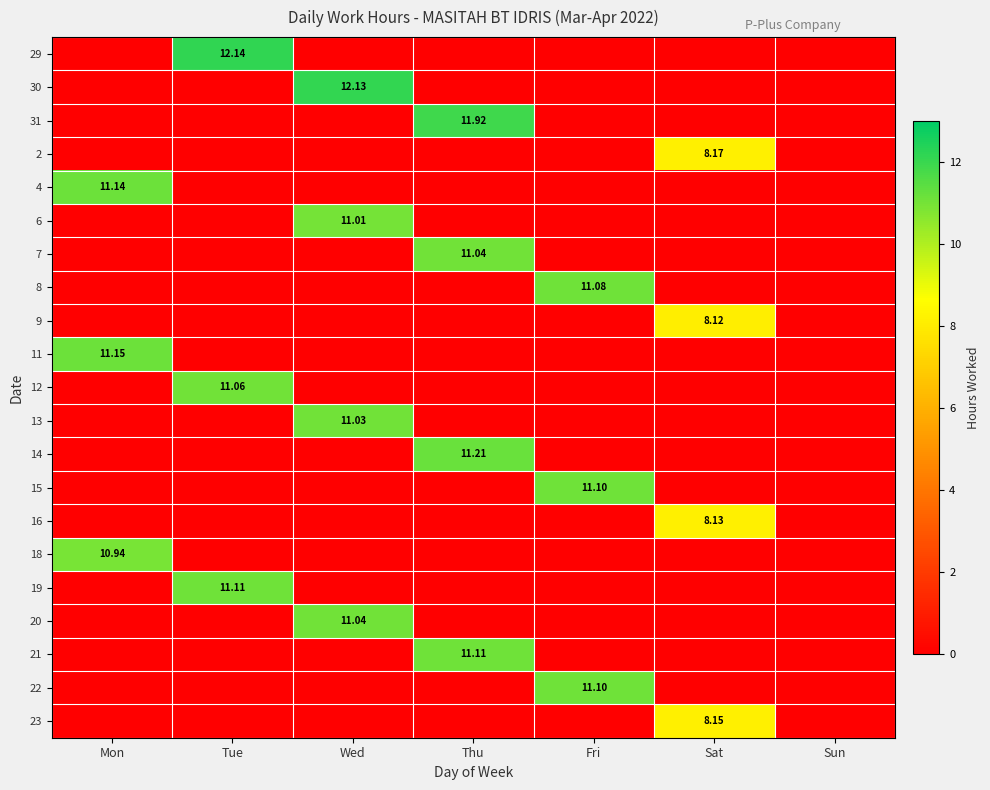

At which category is the sum across all series the highest?

Thu